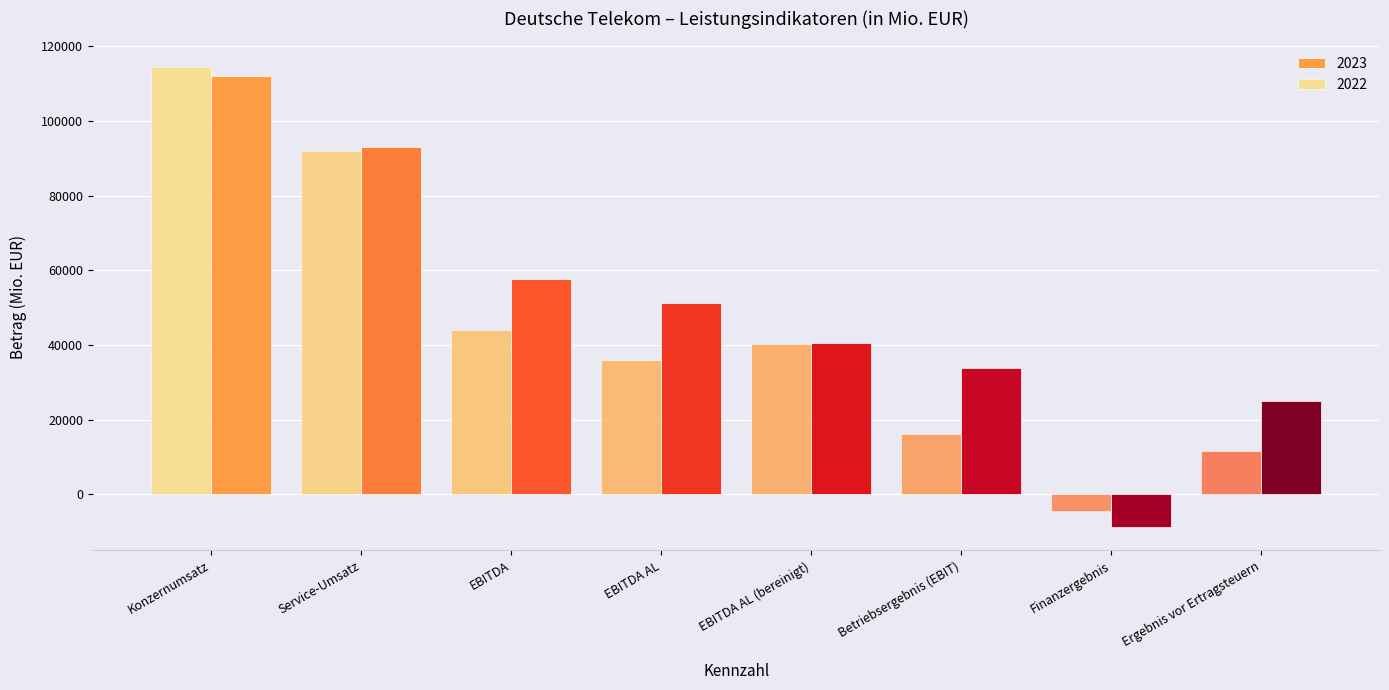

How many categories are shown in the chart?

8